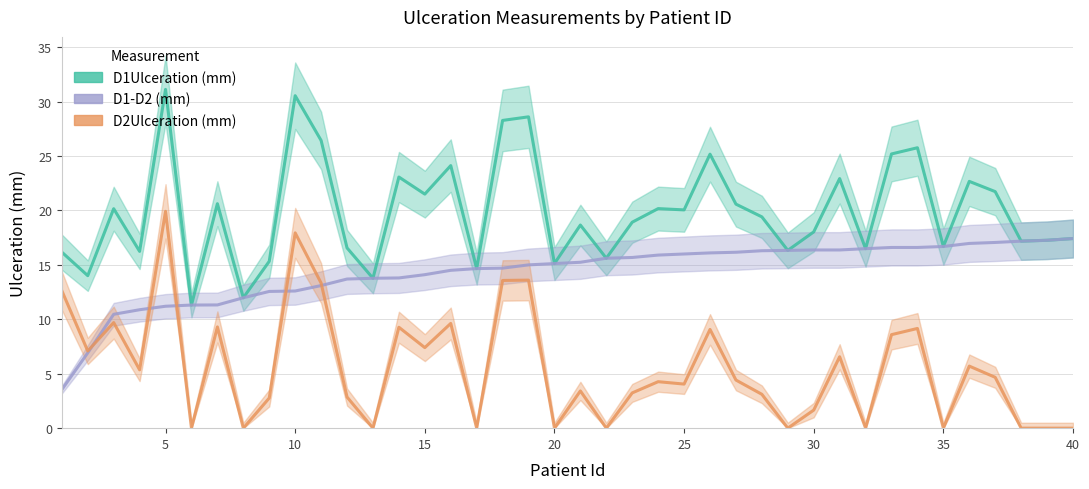

Is the value of D1Ulceration (mm) at 31 greater than the value of D1-D2 (mm) at 17?

Yes